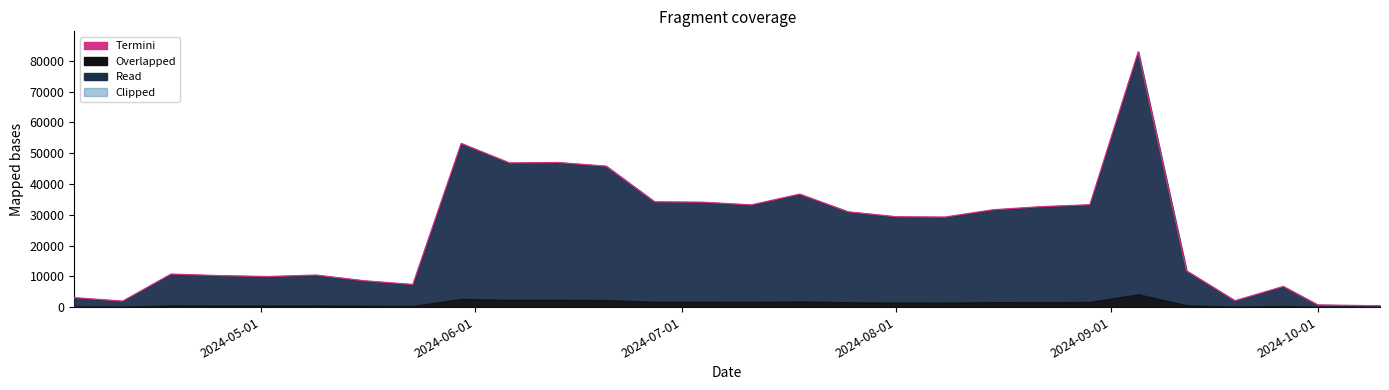

What is the maximum value shown in the chart?

82943.0